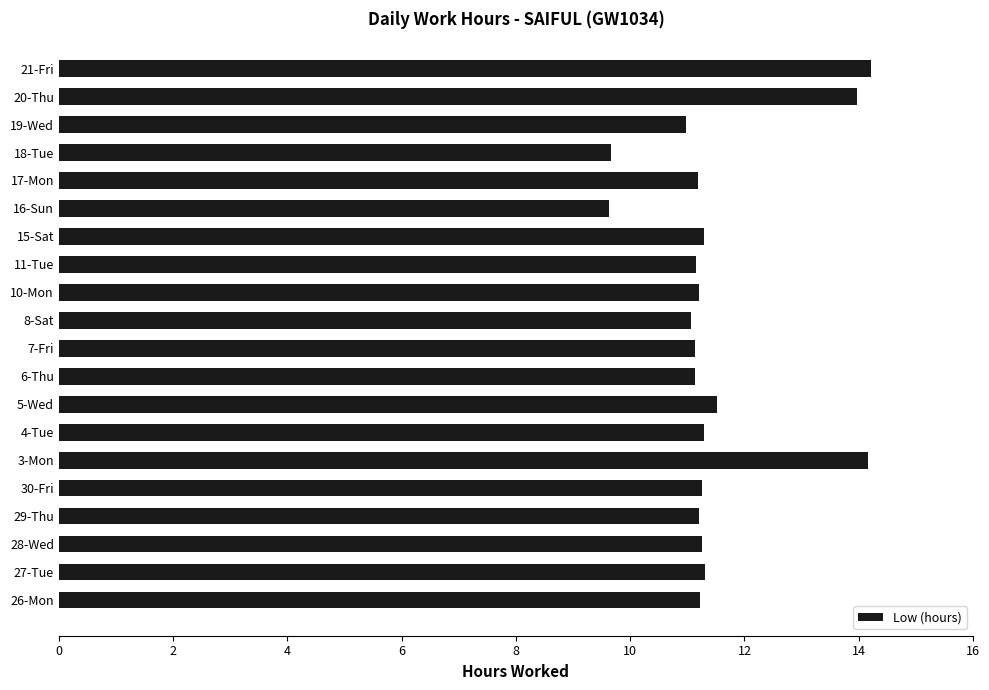

How many distinct data groups are displayed?

1